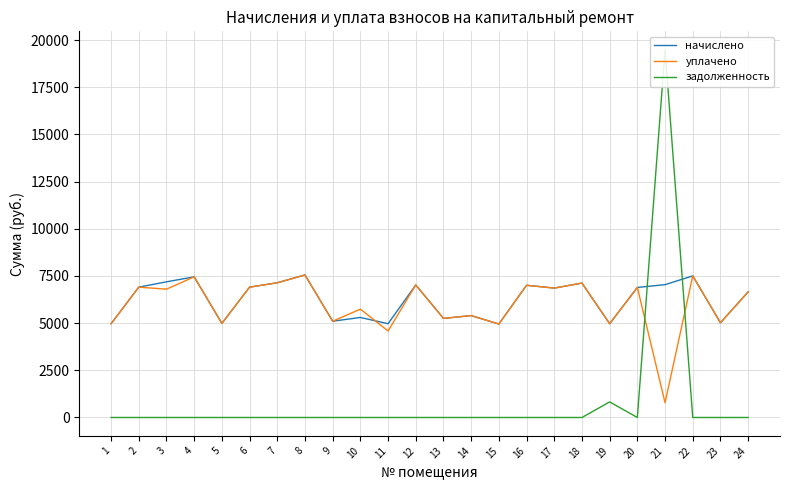

True or false: задолженность and уплачено cross at least once.

True